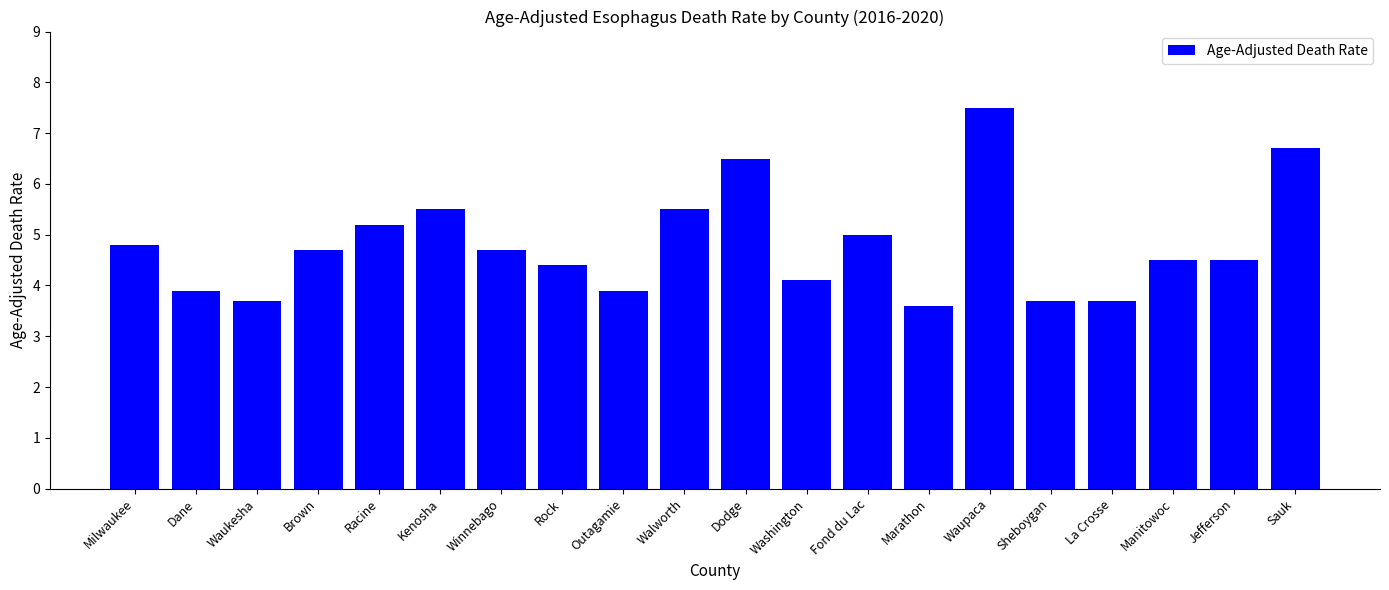

Reading left to right, extract all data points from this chart.

Milwaukee=4.8	Dane=3.9	Waukesha=3.7	Brown=4.7	Racine=5.2	Kenosha=5.5	Winnebago=4.7	Rock=4.4	Outagamie=3.9	Walworth=5.5	Dodge=6.5	Washington=4.1	Fond du Lac=5.0	Marathon=3.6	Waupaca=7.5	Sheboygan=3.7	La Crosse=3.7	Manitowoc=4.5	Jefferson=4.5	Sauk=6.7